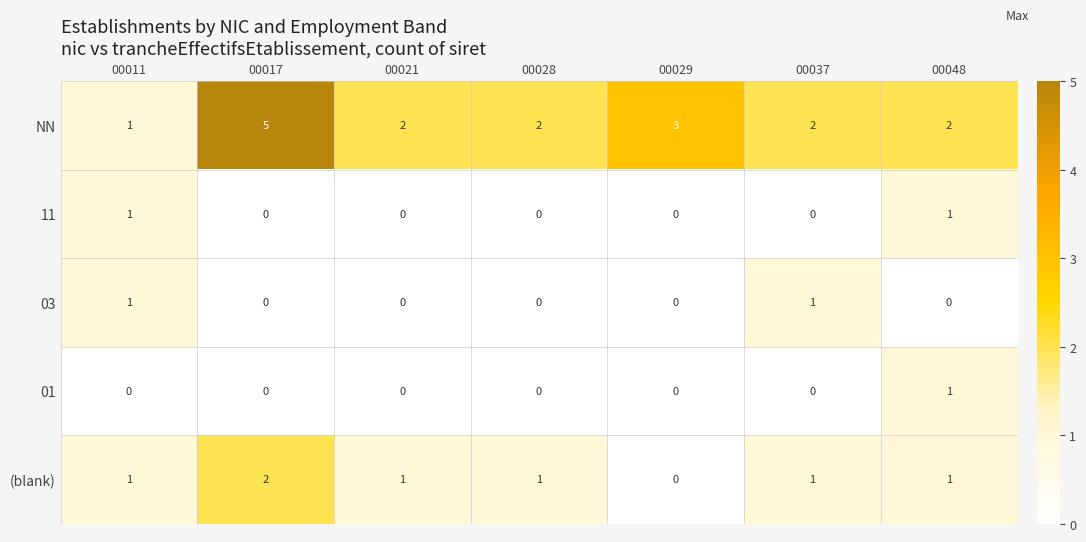

Which series has the largest range (max minus min)?

NN